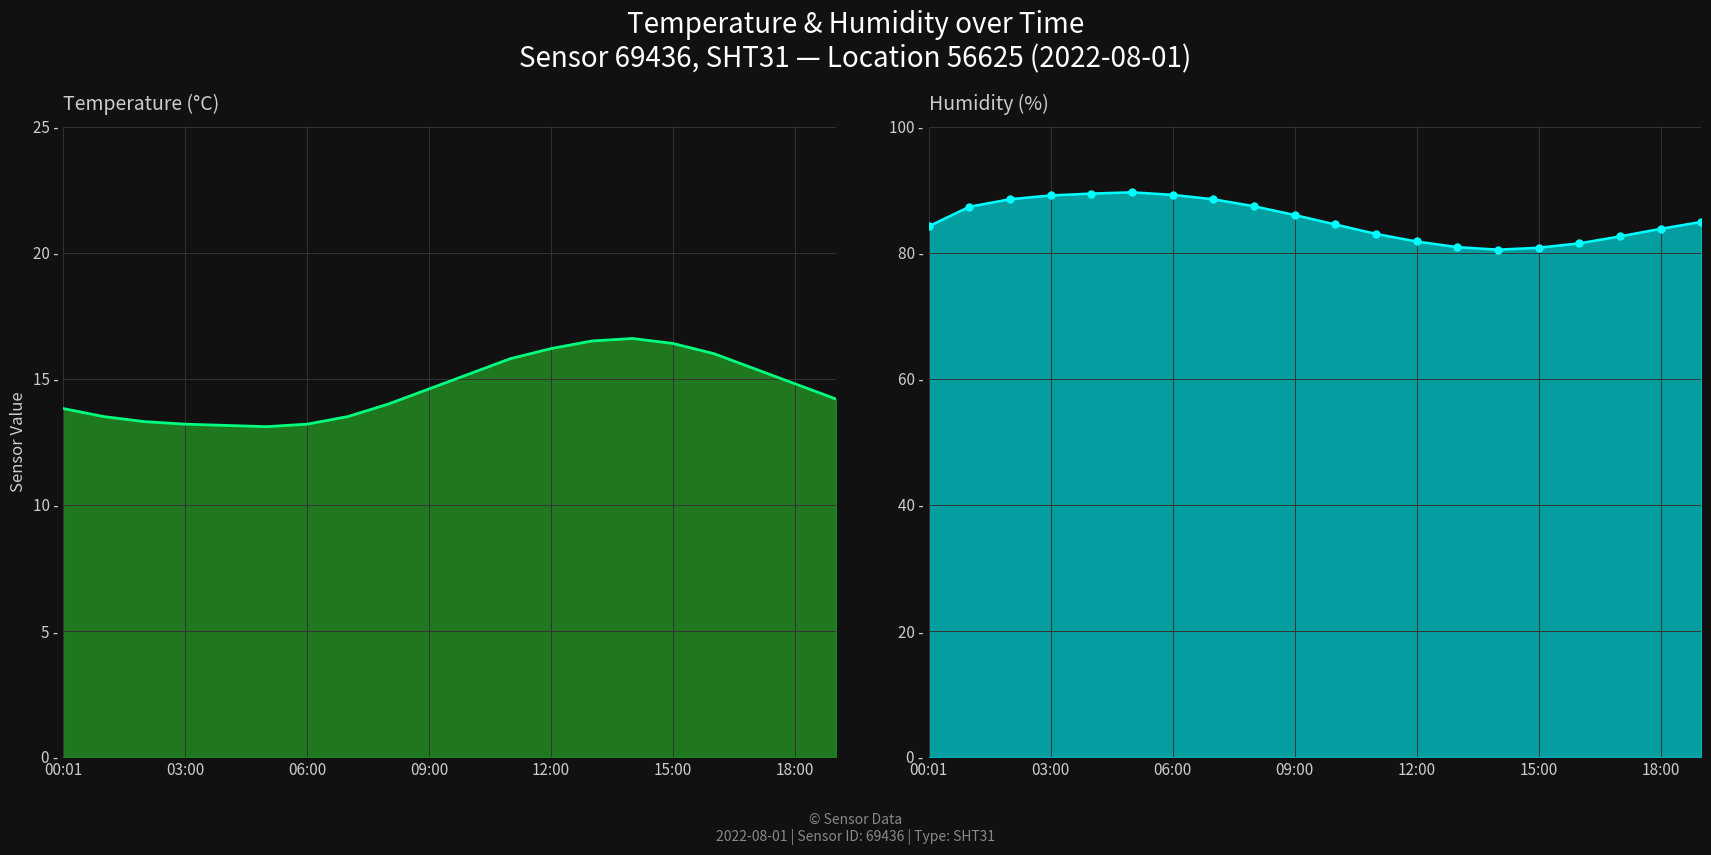

Which series has the largest total across all categories?

humidity line